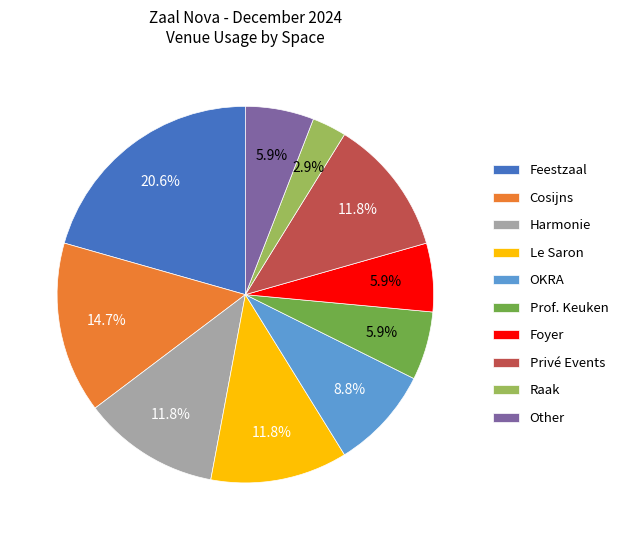

To the nearest percent, what is the average slice percentage?

10%